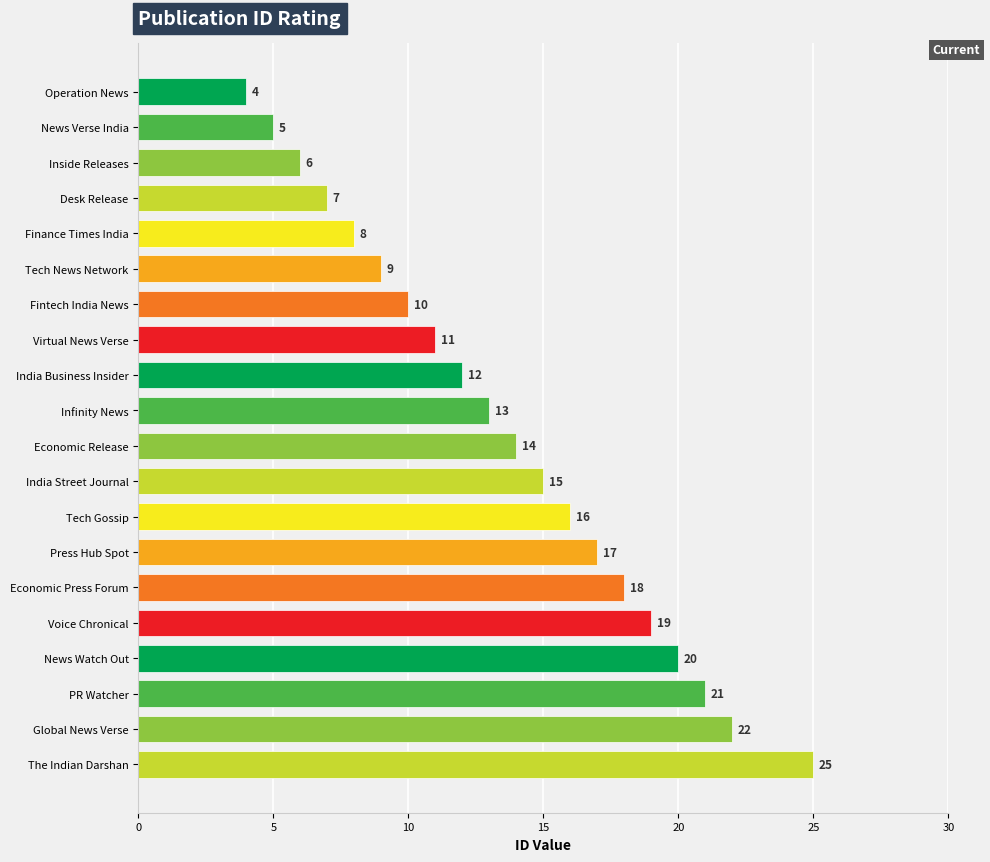

What is the value of the 9th bar from the left?

12